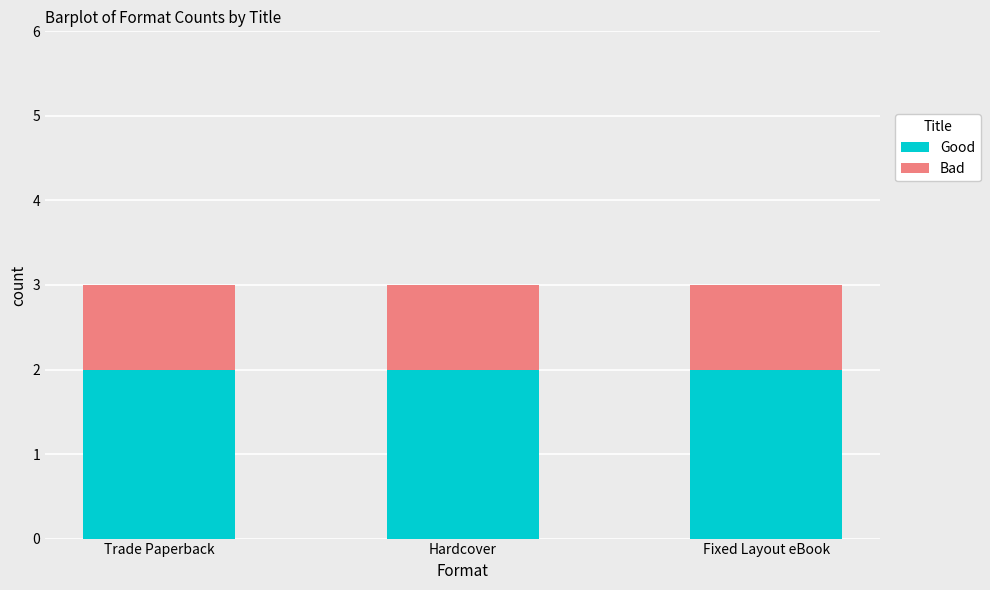

Does the chart contain stacked bars?

Yes